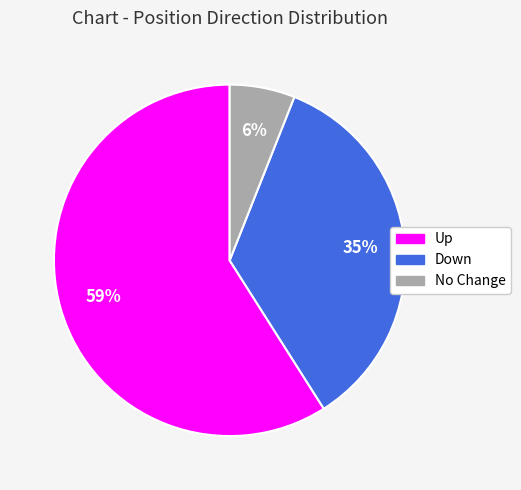

To the nearest percent, what is the average slice percentage?

33%